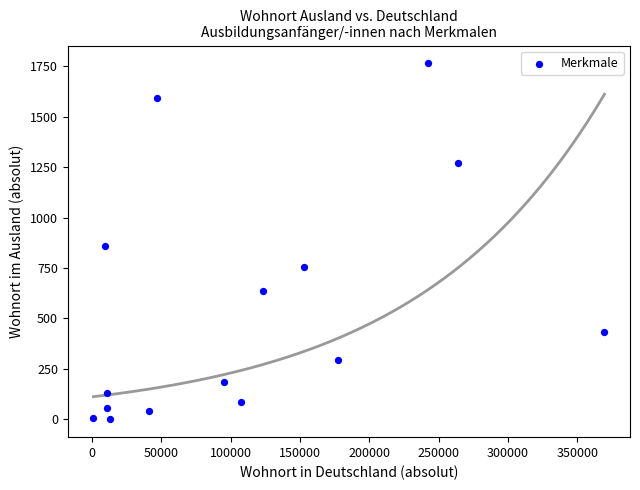

What Y value in the scatter plot is closest to 882?

861